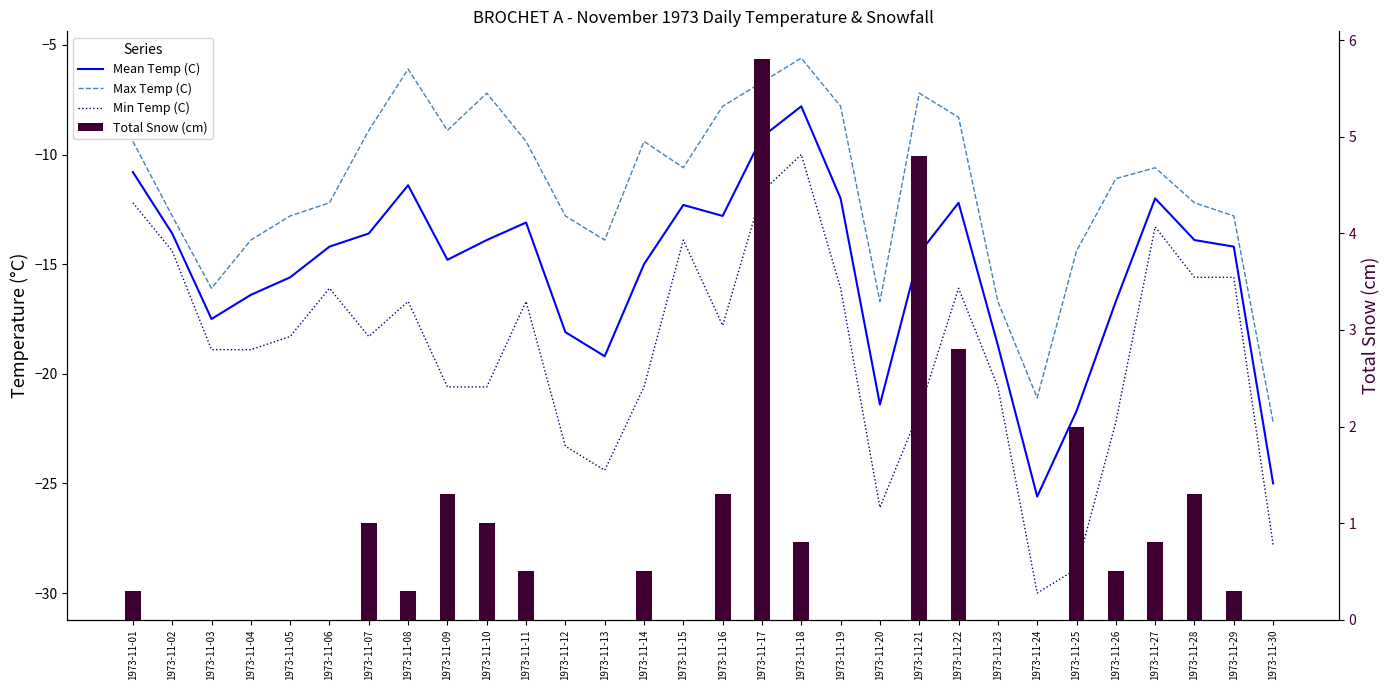

What is the highest value of the Total Snow (cm) series?

5.8